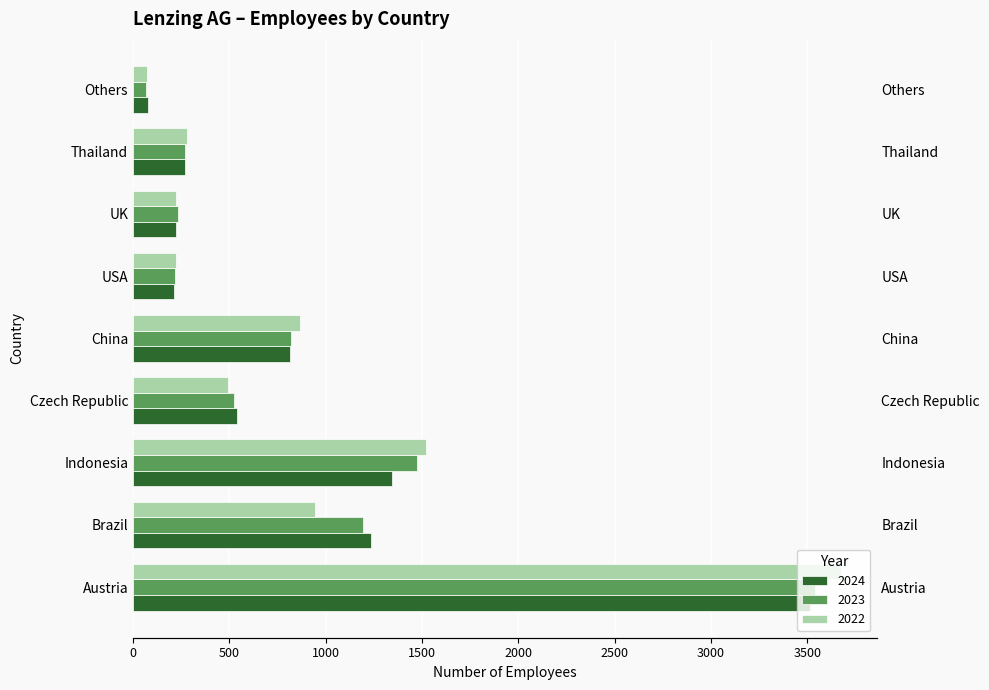

Rank the categories by 2022 value from lowest to highest.

Others, USA, UK, Thailand, Czech Republic, China, Brazil, Indonesia, Austria